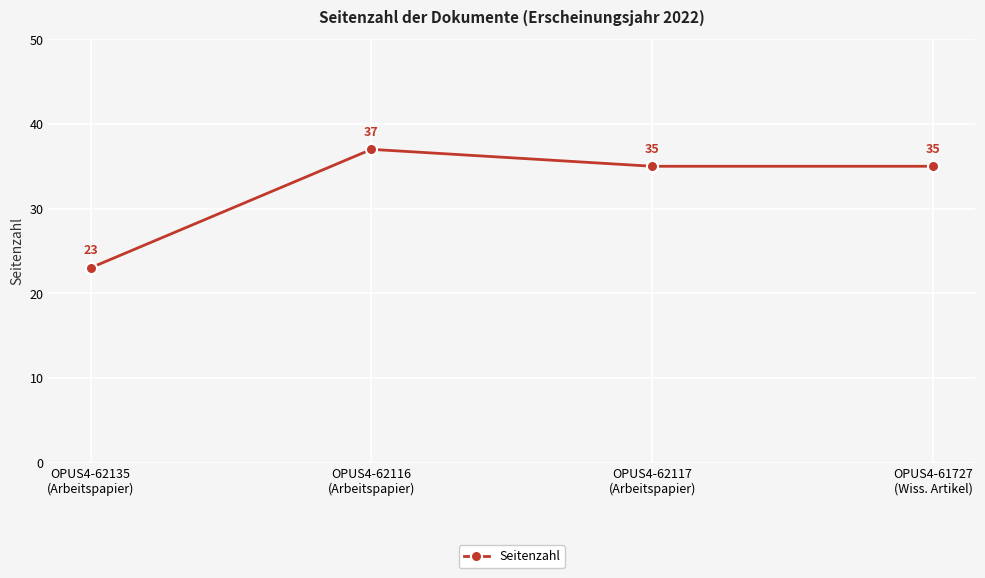

Which has a higher value, OPUS4-61727
(Wiss. Artikel) or OPUS4-62135
(Arbeitspapier)?

OPUS4-61727
(Wiss. Artikel)